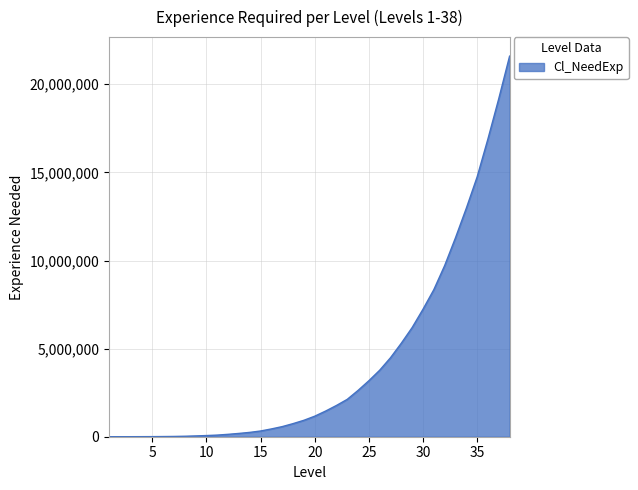

What is the maximum value shown in the chart?

21597805